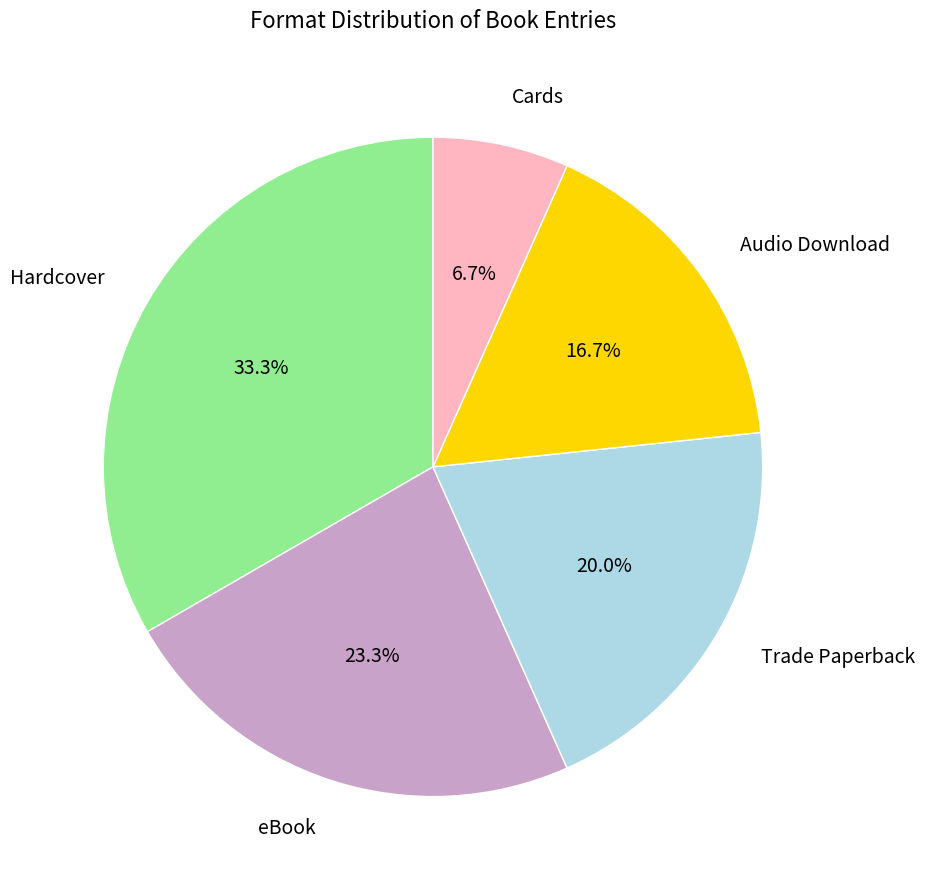

Which category has the smallest portion of the pie?

Cards